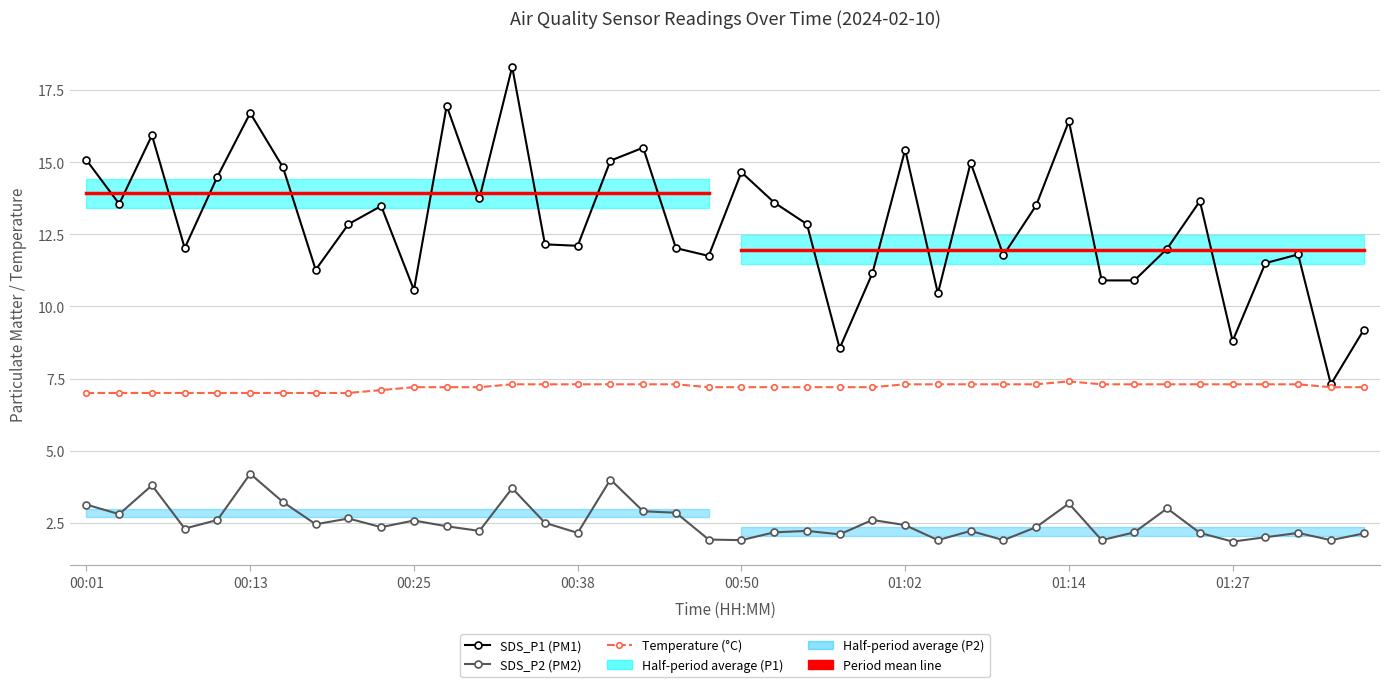

Rank the series at 01:14 from highest to lowest value.

SDS_P1 (PM1), Temperature (°C), SDS_P2 (PM2)